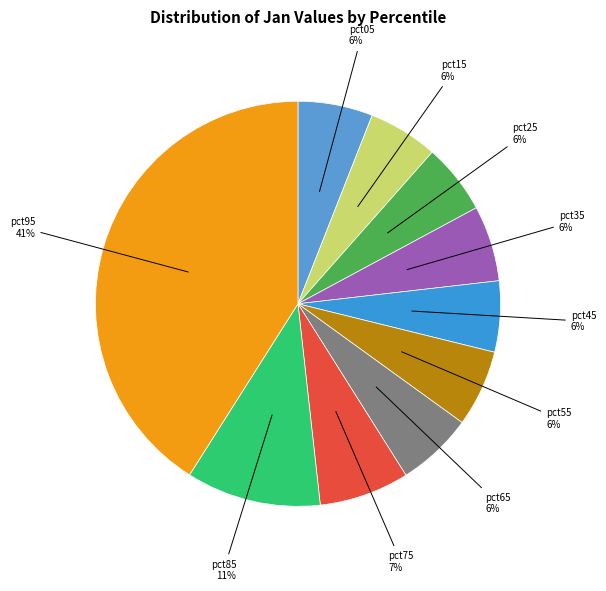

How many segments does this pie chart have?

10